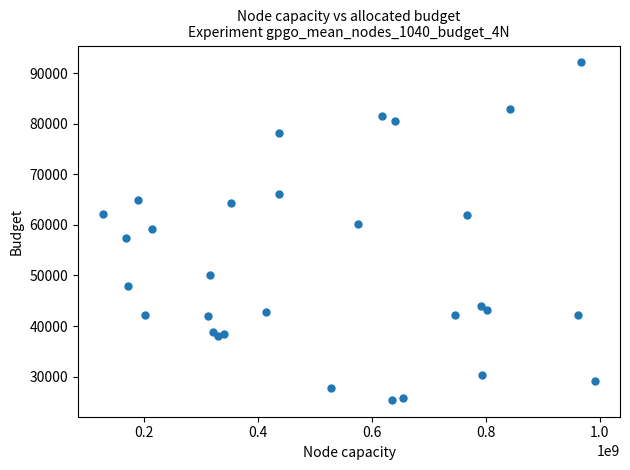

What is the range of X values (max minus min)?

865158543